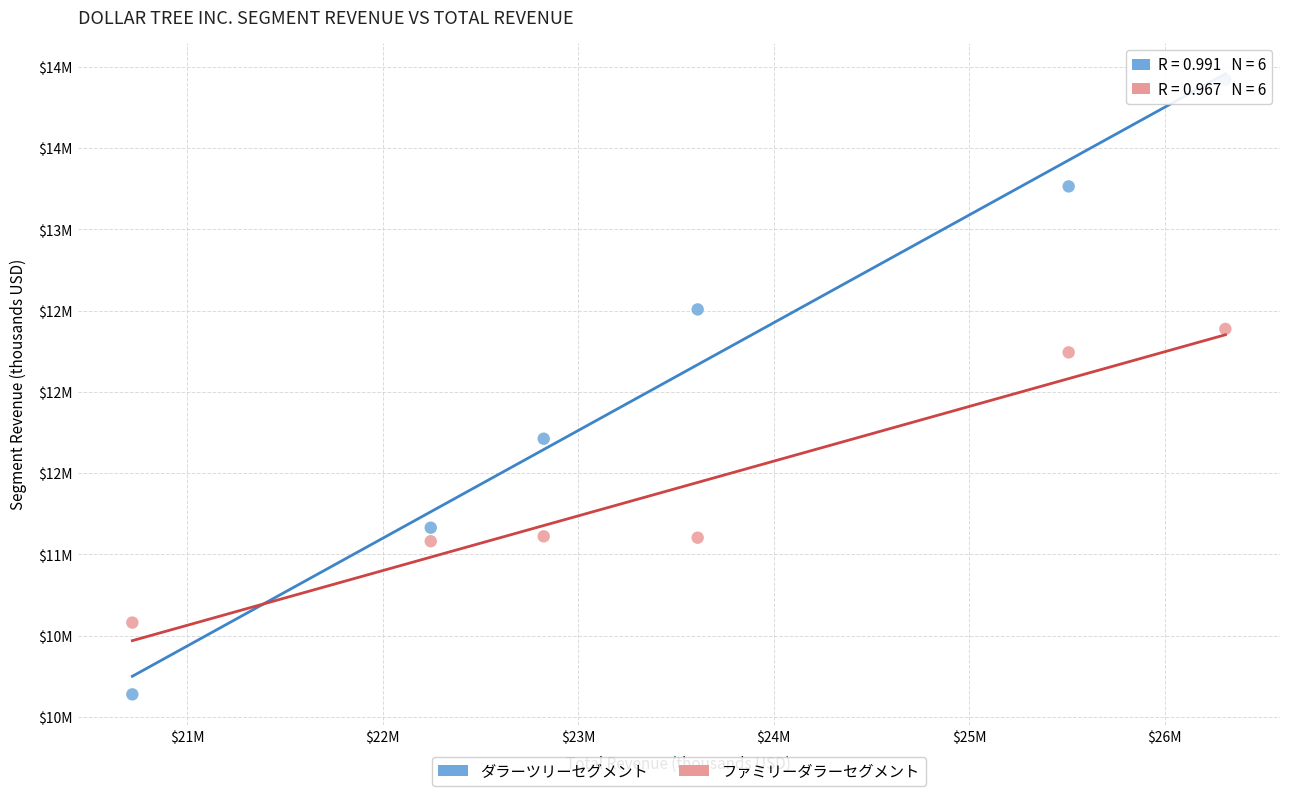

What are all the series names shown in the legend?

ダラーツリーセグメント, ファミリーダラーセグメント